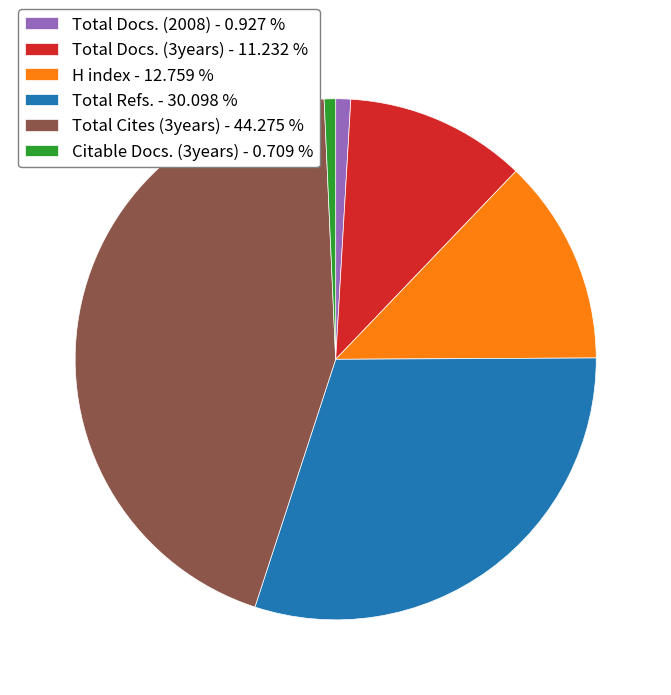

Approximately how many times larger is the value at H index - 12.759 % compared to Total Cites (3years) - 44.275 %?

0.3